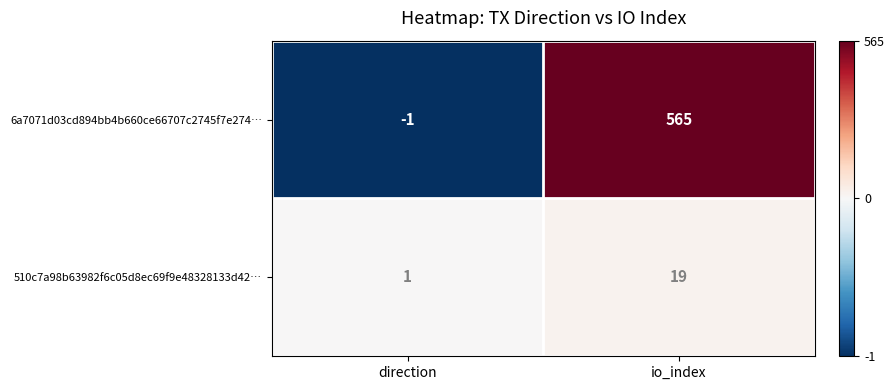

What value does the 510c7a98b63982f6c05d8ec69f9e48328133d42… series have at io_index, to the nearest 5?

20